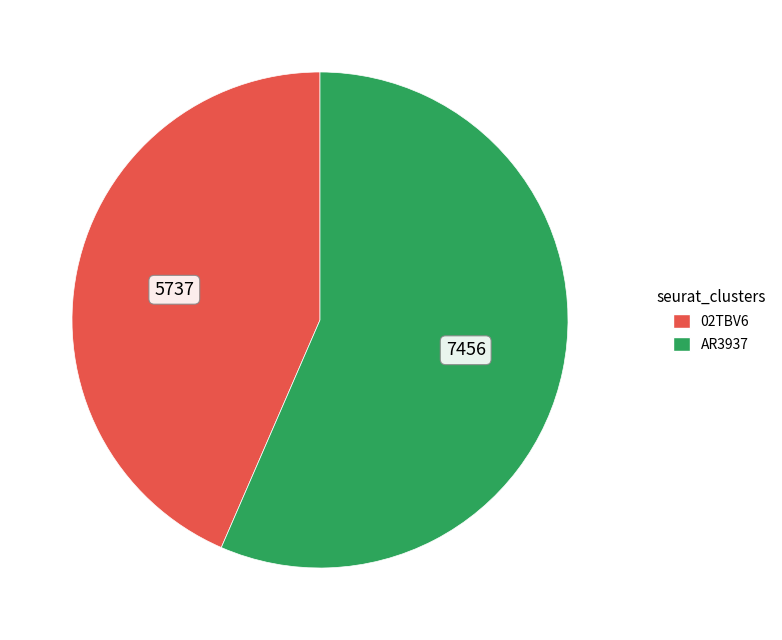

How many segments does this pie chart have?

2